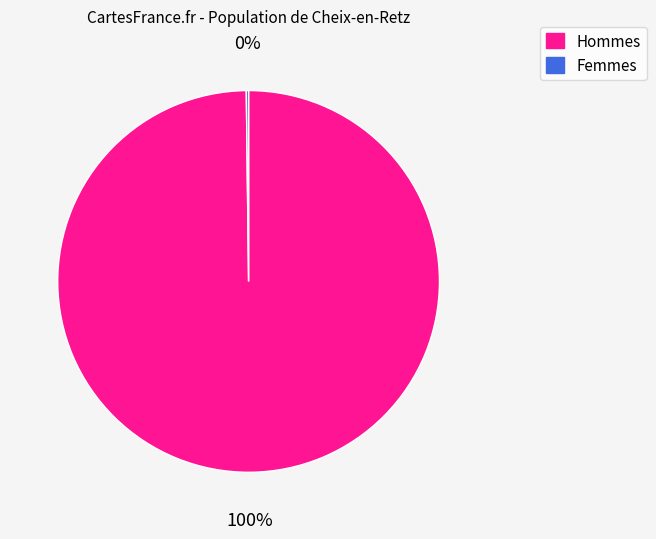

Is there any slice that represents more than half of the pie?

Yes